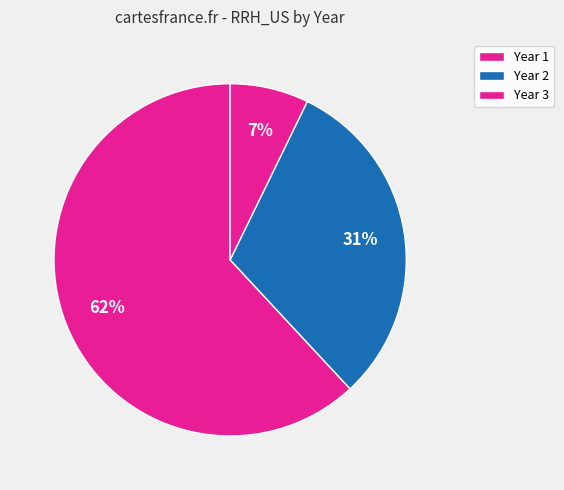

Count the number of slices in the pie.

3